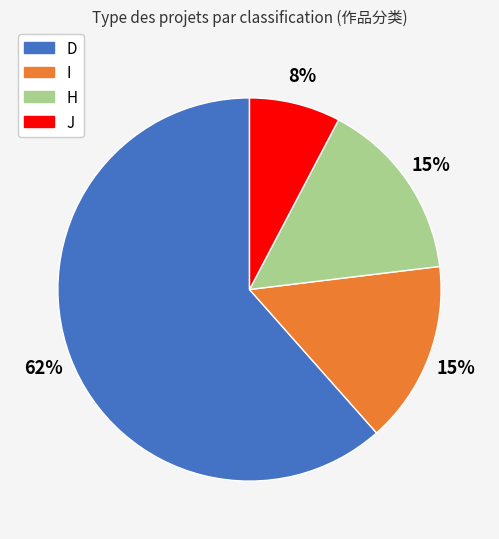

To the nearest percent, what is the difference between the largest and smallest slice percentages?

54%